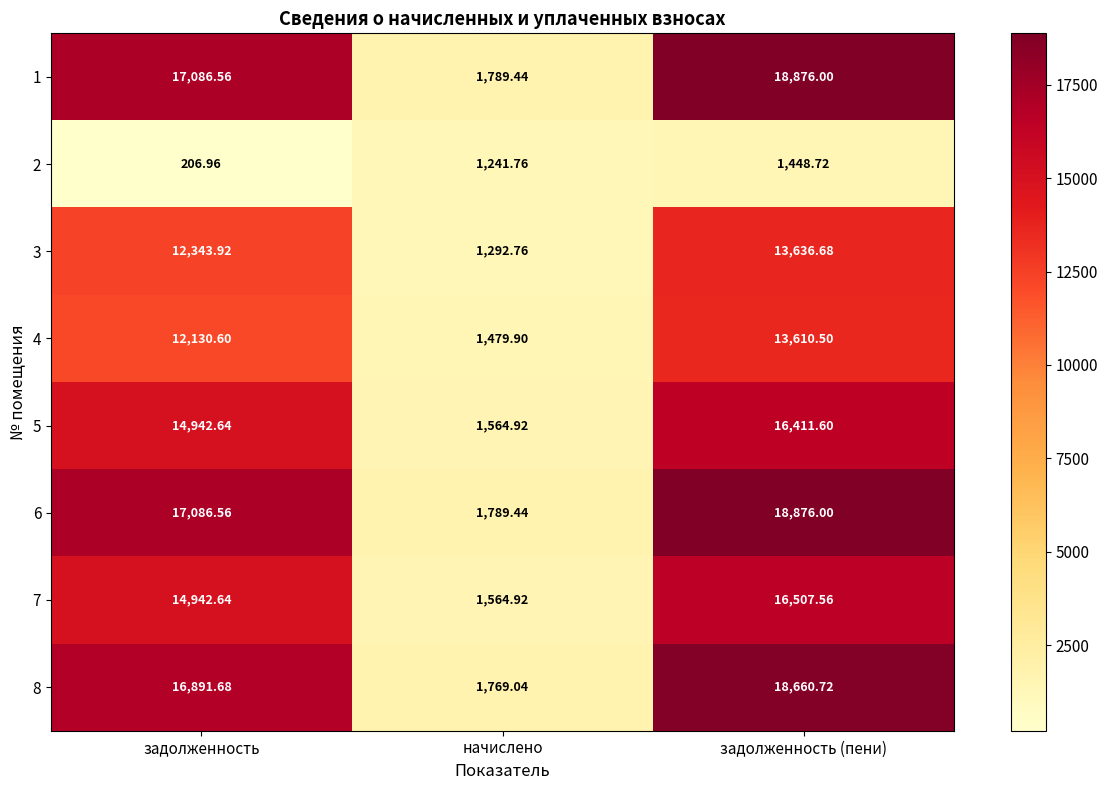

Rank the categories by 5 value from lowest to highest.

начислено, задолженность, задолженность (пени)